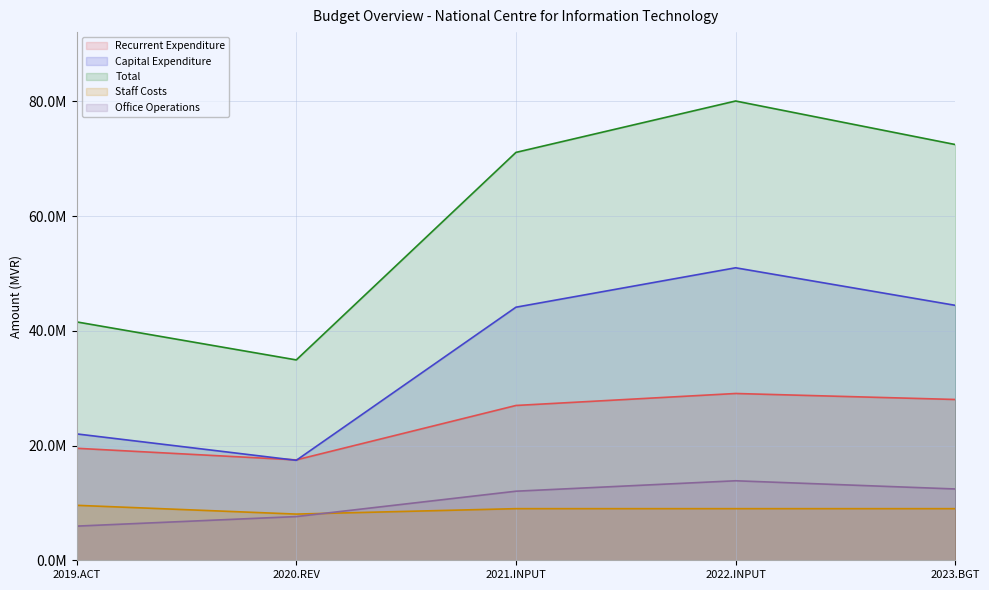

What is the approximate value of Recurrent Expenditure at 2023.BGT?

28026329